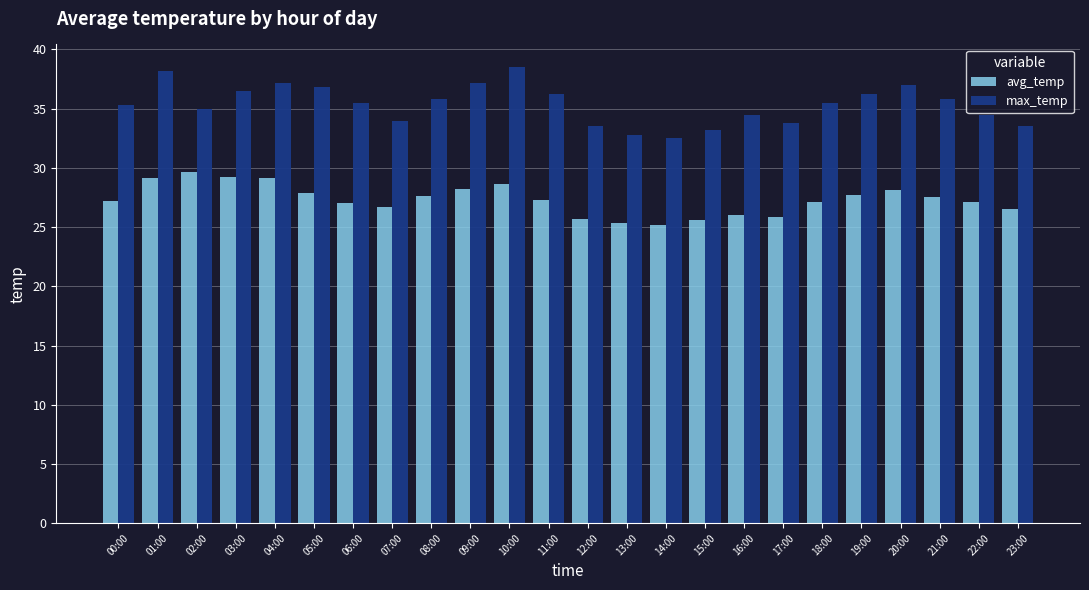

What is the label of the 15th bar from the left?

14:00